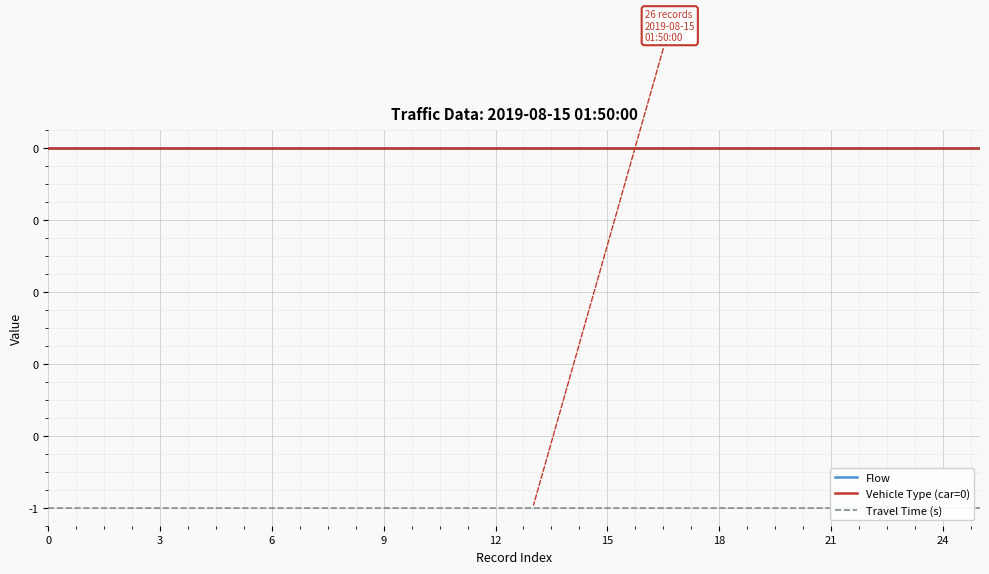

What is the label of the 7th point from the right?

19